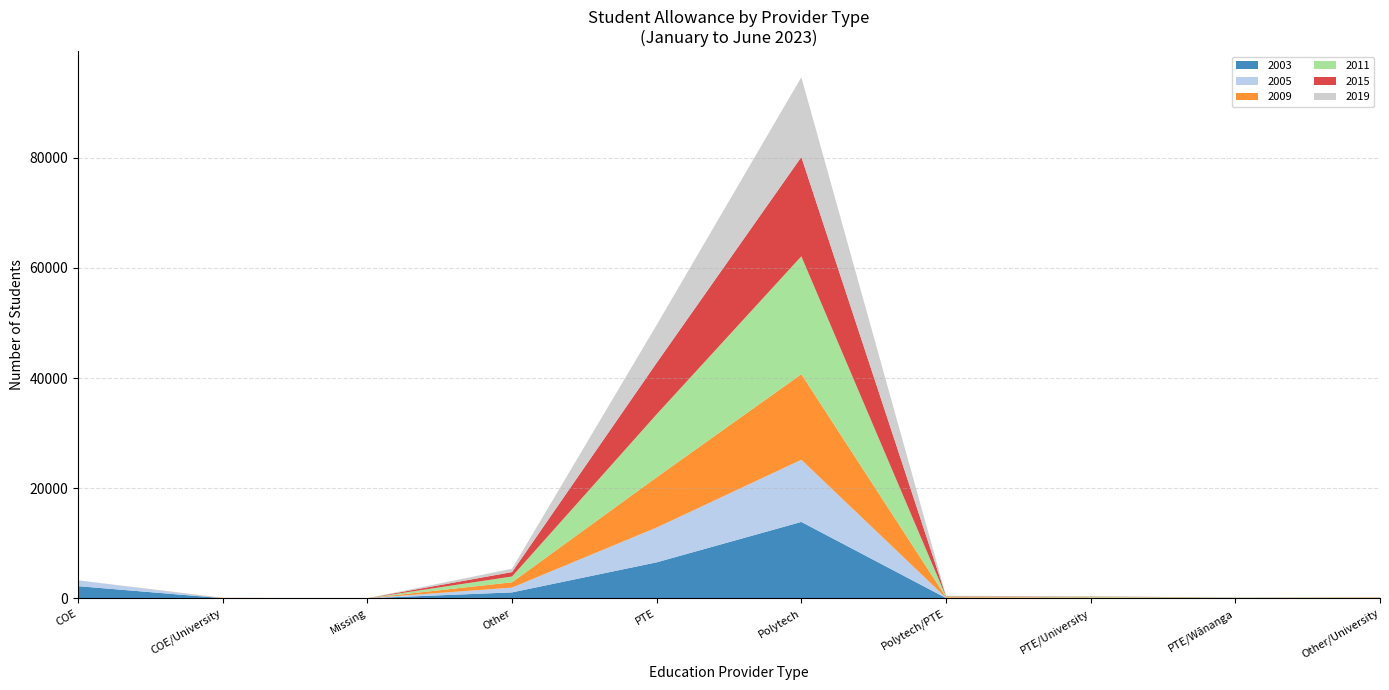

Reading left to right, transcribe all the data shown in this chart.

2003: COE=2208	COE/University=24	Missing=18	Other=1074	PTE=6534	Polytech=13869	Polytech/PTE=54	PTE/University=45	PTE/Wānanga=6	Other/University=33
2005: COE=1050	COE/University=15	Missing=9	Other=876	PTE=6321	Polytech=11289	Polytech/PTE=51	PTE/University=57	PTE/Wānanga=12	Other/University=24
2009: COE=0	COE/University=42	Missing=0	Other=963	PTE=9126	Polytech=15537	Polytech/PTE=114	PTE/University=81	PTE/Wānanga=39	Other/University=57
2011: COE=0	COE/University=0	Missing=0	Other=1044	PTE=11436	Polytech=21402	Polytech/PTE=120	PTE/University=120	PTE/Wānanga=57	Other/University=39
2015: COE=3	COE/University=0	Missing=0	Other=804	PTE=9348	Polytech=18030	Polytech/PTE=63	PTE/University=39	PTE/Wānanga=18	Other/University=15
2019: COE=0	COE/University=0	Missing=0	Other=615	PTE=6882	Polytech=14481	Polytech/PTE=51	PTE/University=36	PTE/Wānanga=9	Other/University=9